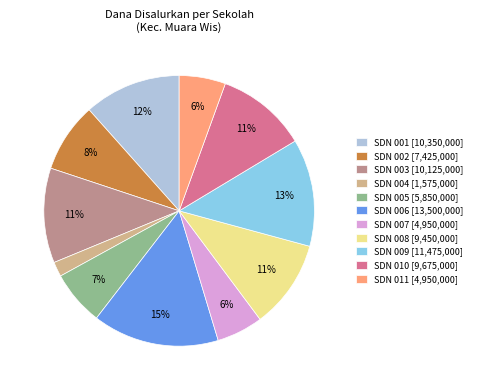

To the nearest percent, what percentage of the pie is SDN 009 [11,475,000]?

13%